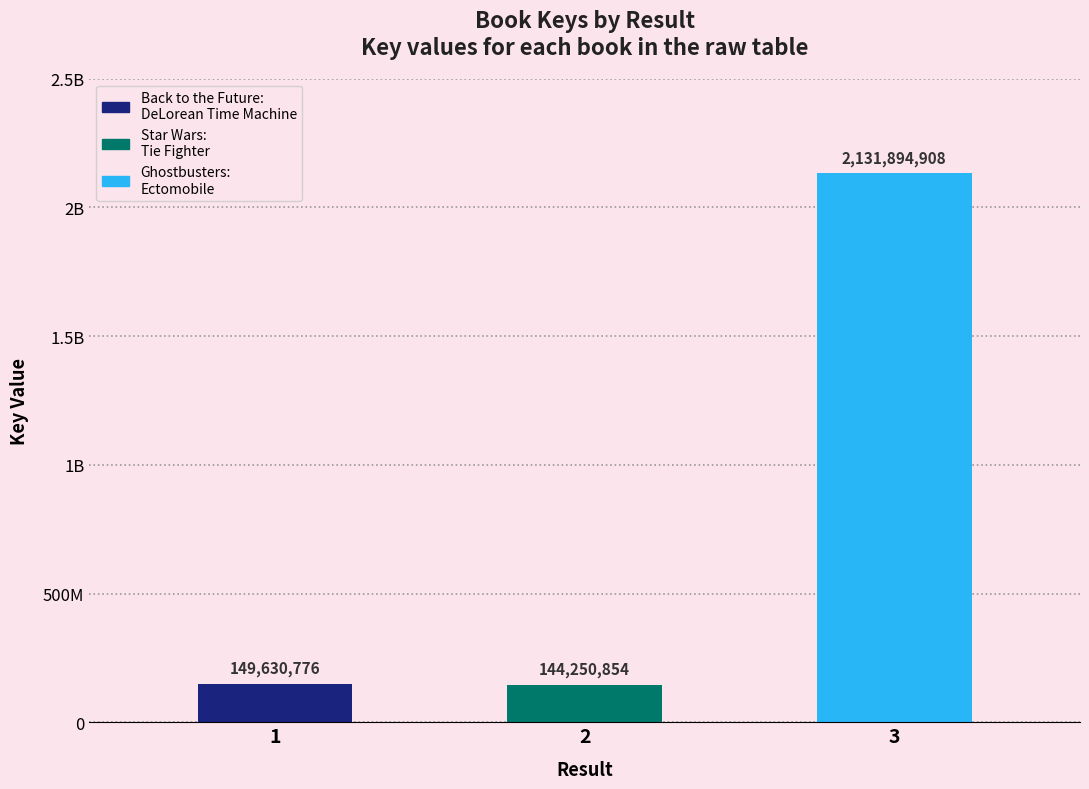

True or false: the data shows 144250854 at 2.

True